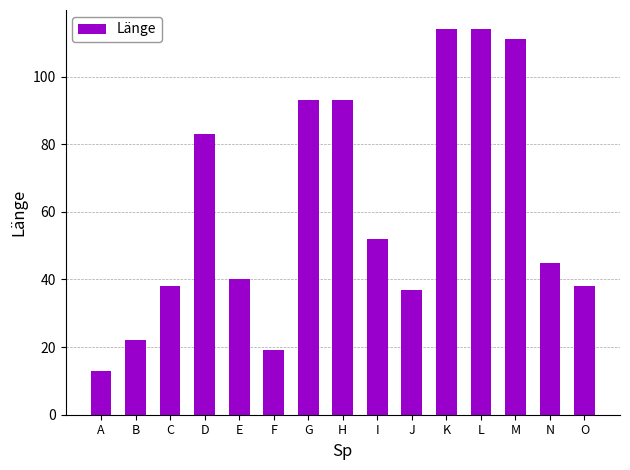

The chart shows a value of 18 at A. True or false?

False